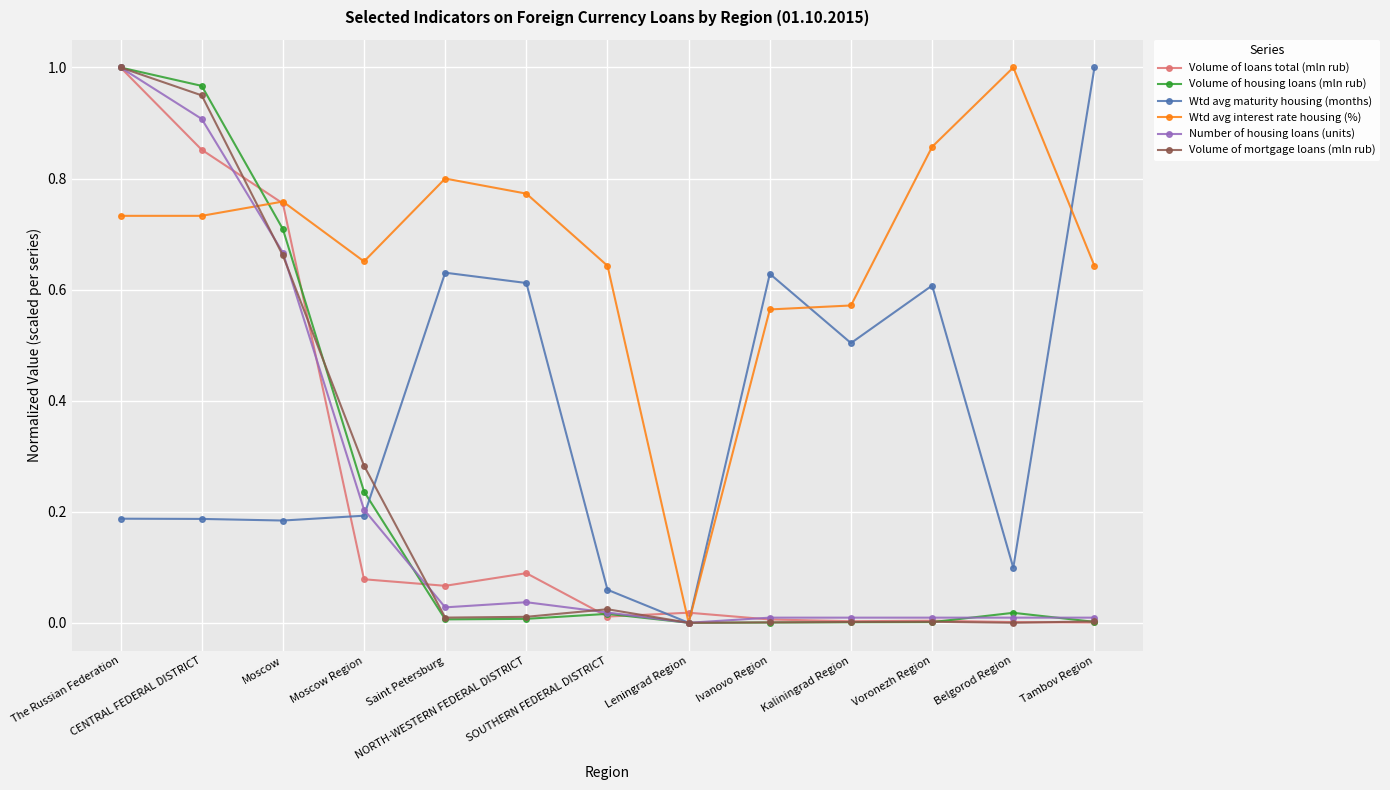

True or false: Wtd avg maturity housing (months) has more than 0 points higher than both neighbors.

True